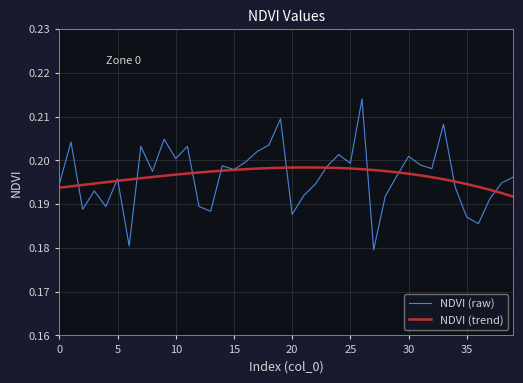

List the series in order of their peak value, highest first.

NDVI (raw), NDVI (trend)